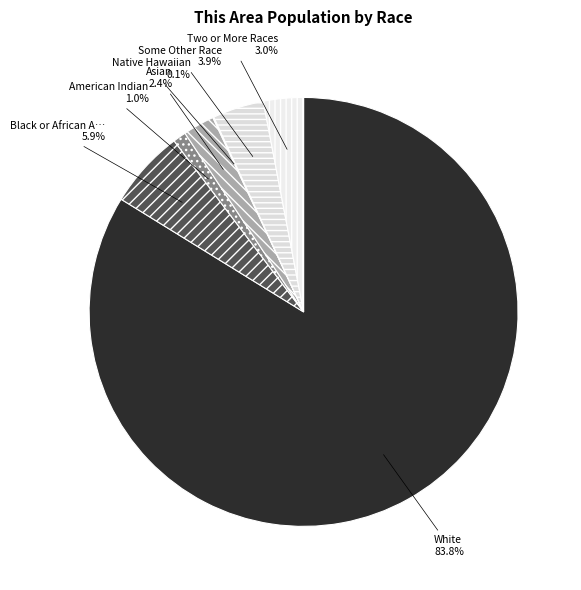

Rank the categories by value from lowest to highest.

Native Hawaiian and Other Pacific, American Indian and Alaska Native, Asian alone, Two or More Races, Some Other Race alone, Black or African American alone, White alone